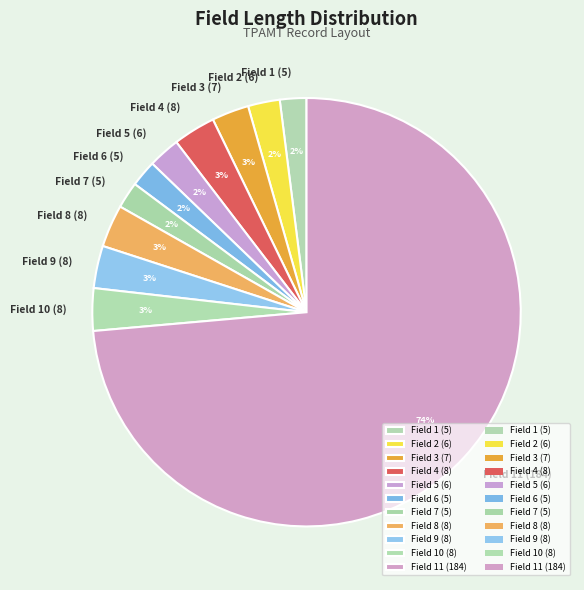

What is the largest slice in the pie chart?

Field 11 (184)